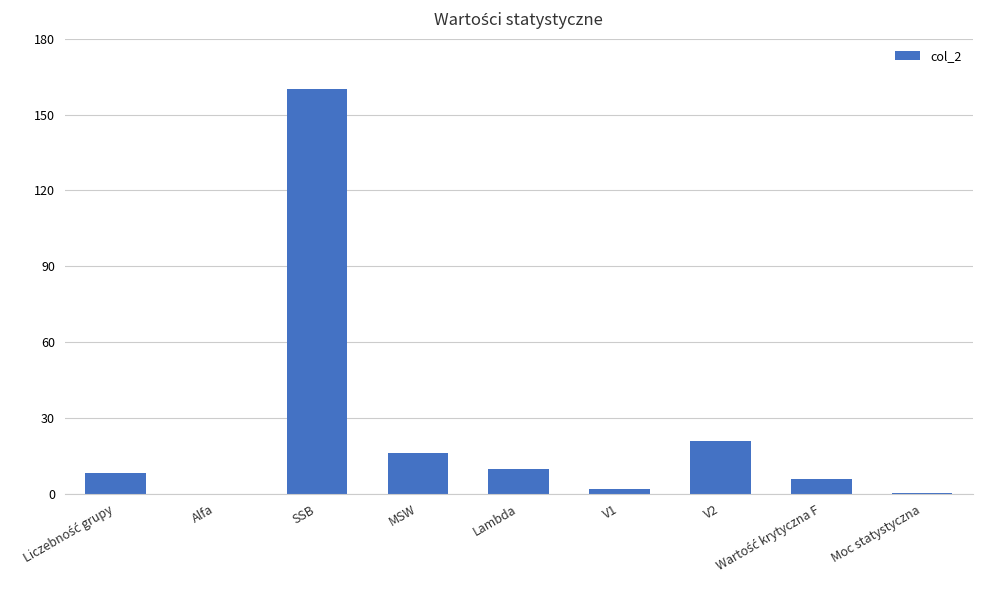

What is the sum of the values at Lambda and V2?

30.8